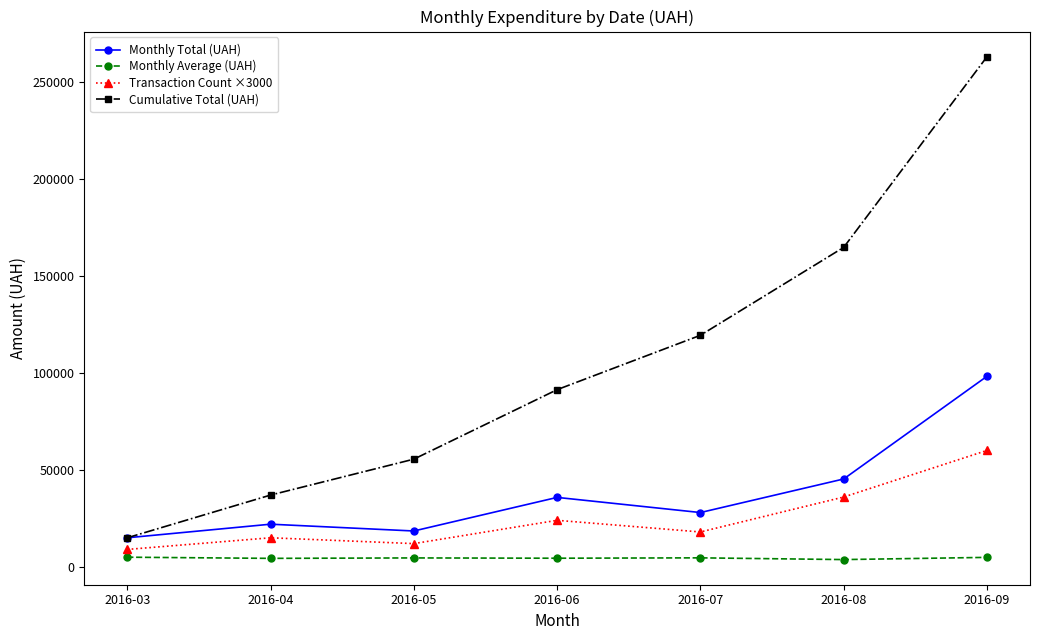

What is the difference between the Monthly Total (UAH) values at 2016-05 and 2016-09?

79700.0